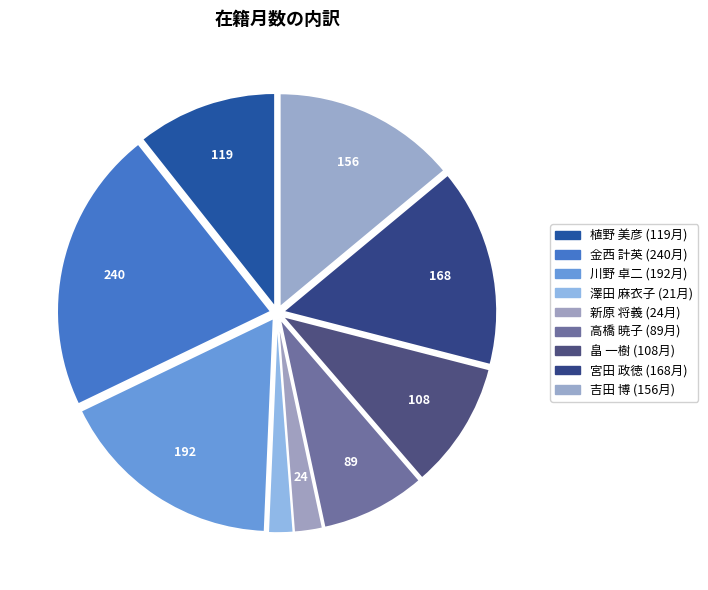

Is 宮田 政徳 the majority of the pie?

No